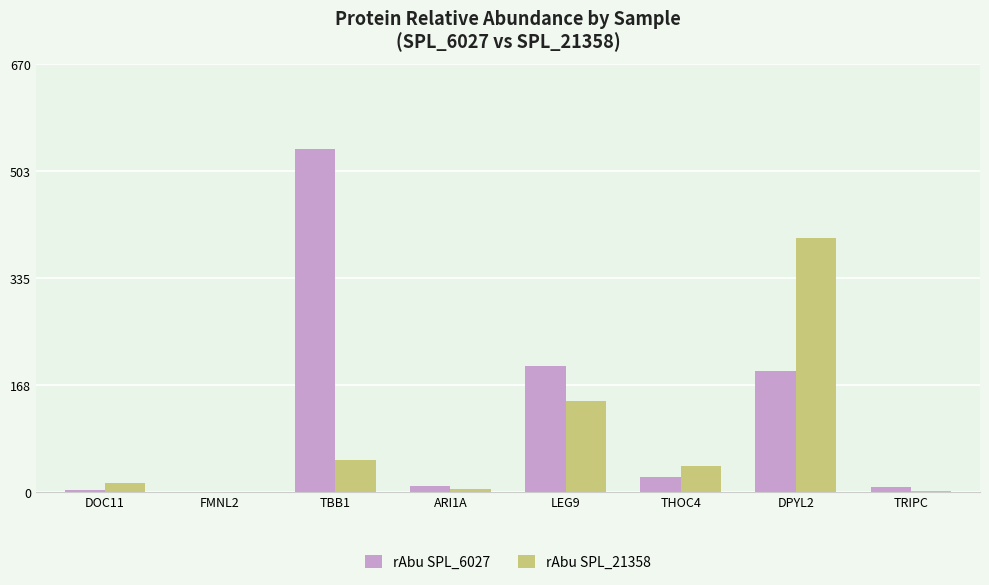

What is the sum of all rAbu SPL_6027 values?

964.1